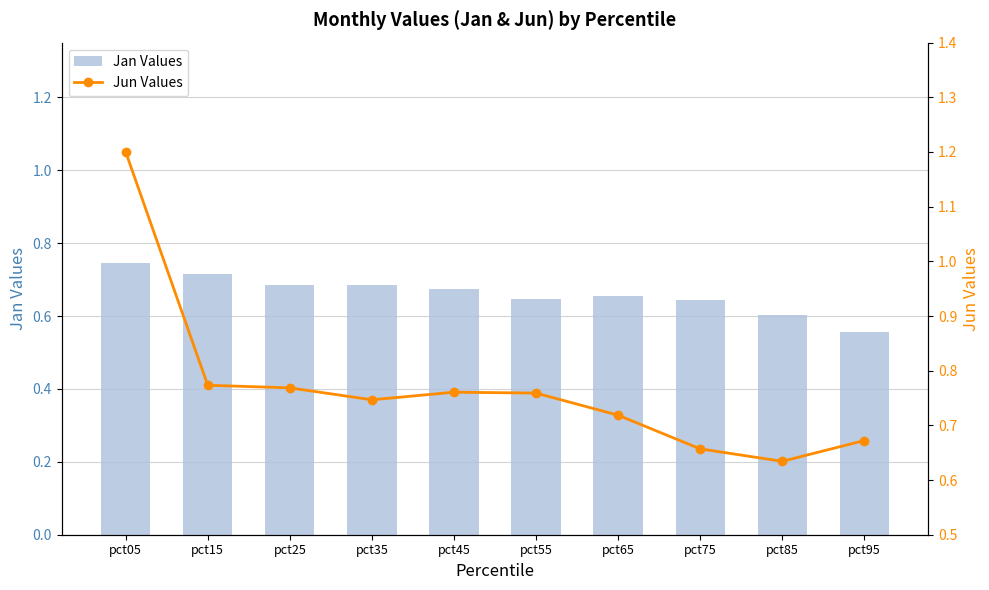

The value of Jun Values at pct05 is 2.1. True or false?

False